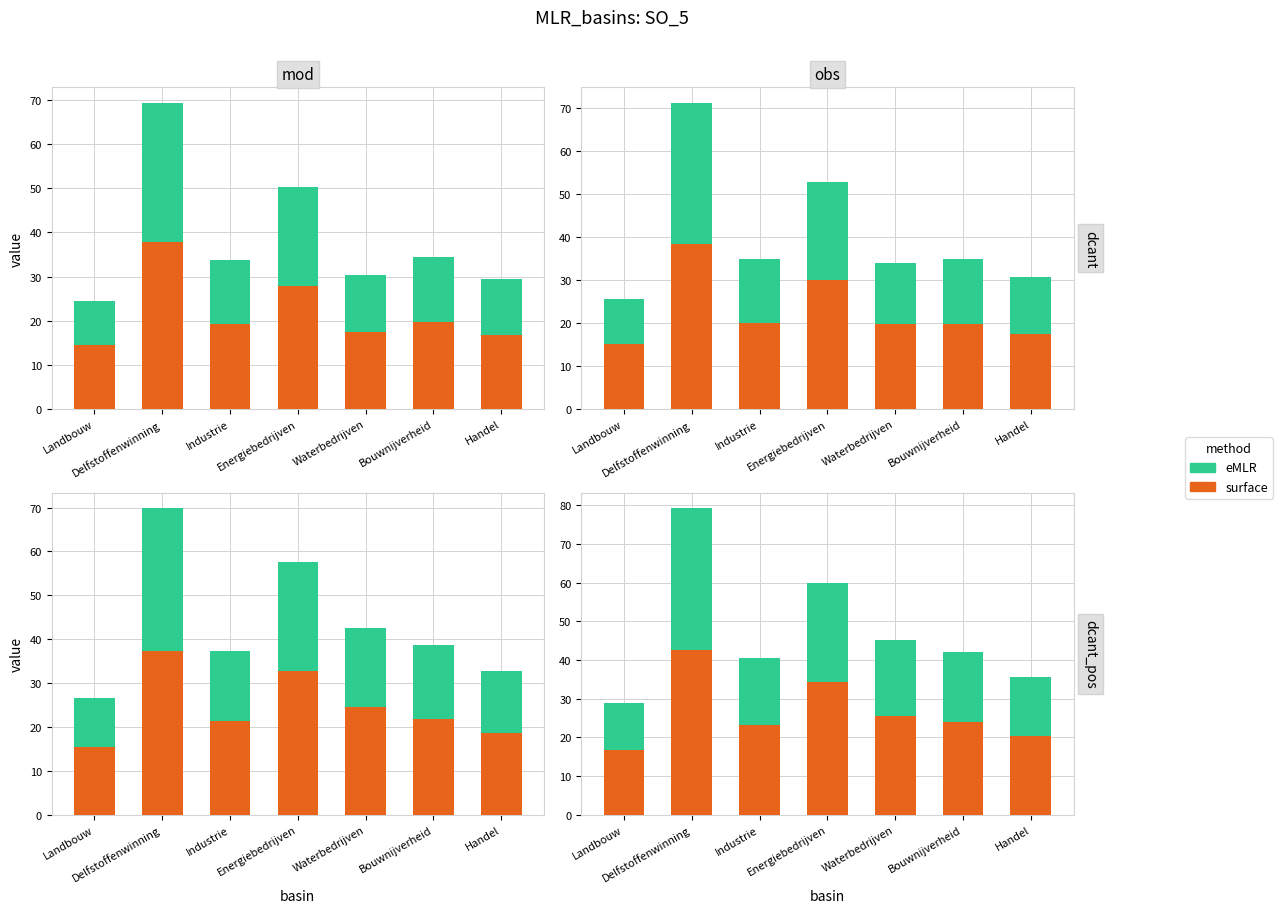

At how many categories does at least one series exceed 18?

6